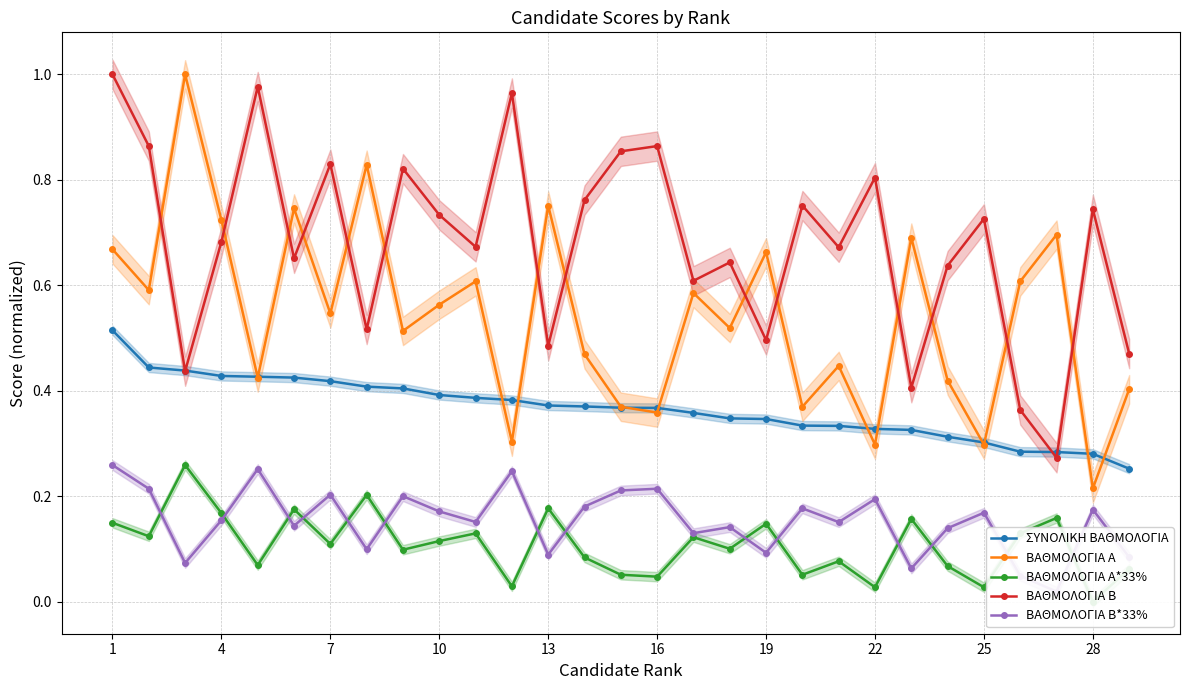

True or false: ΒΑΘΜΟΛΟΓΙΑ Α has more than 0 interior local peaks.

True